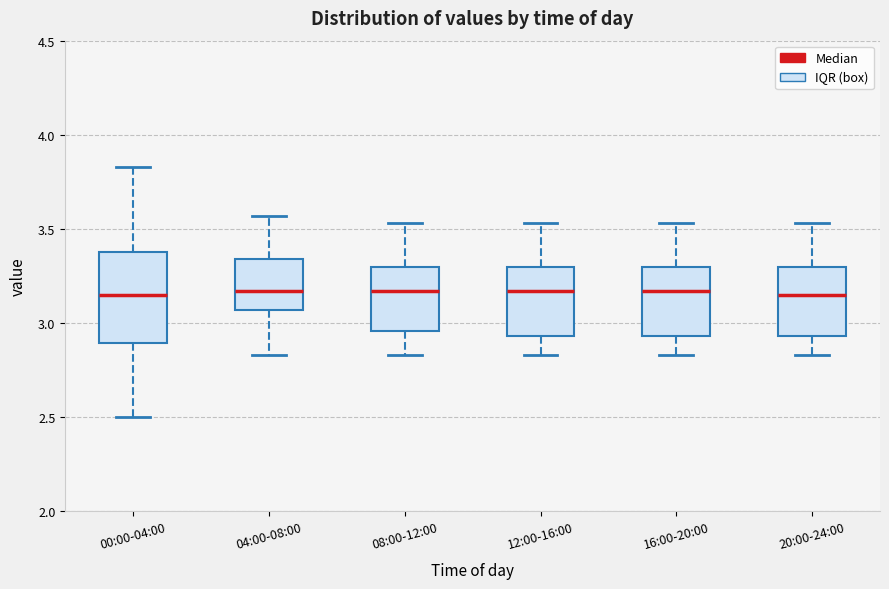

Where is the lower edge of the box for 16:00-20:00 on the y-axis? The values are not printed on the chart, so give them approximately, as read against the axis.

2.95